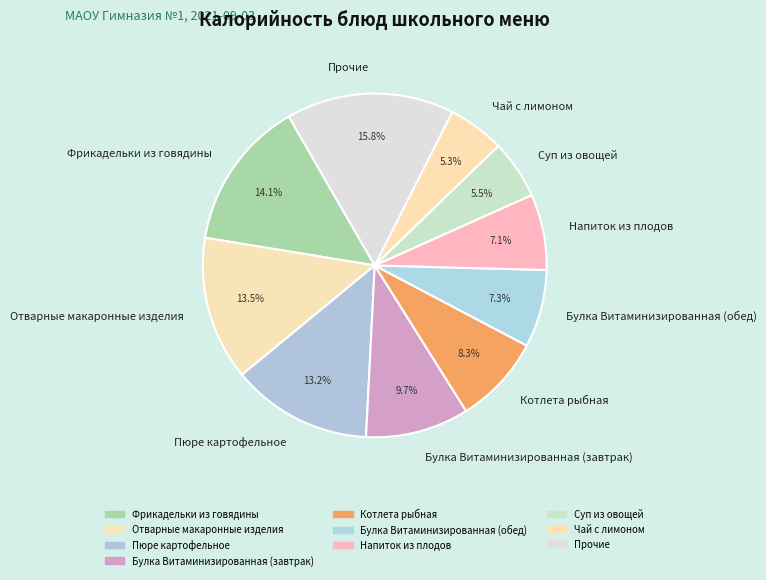

Which has a higher value, Булка Витаминизированная (обед) or Пюре картофельное?

Пюре картофельное